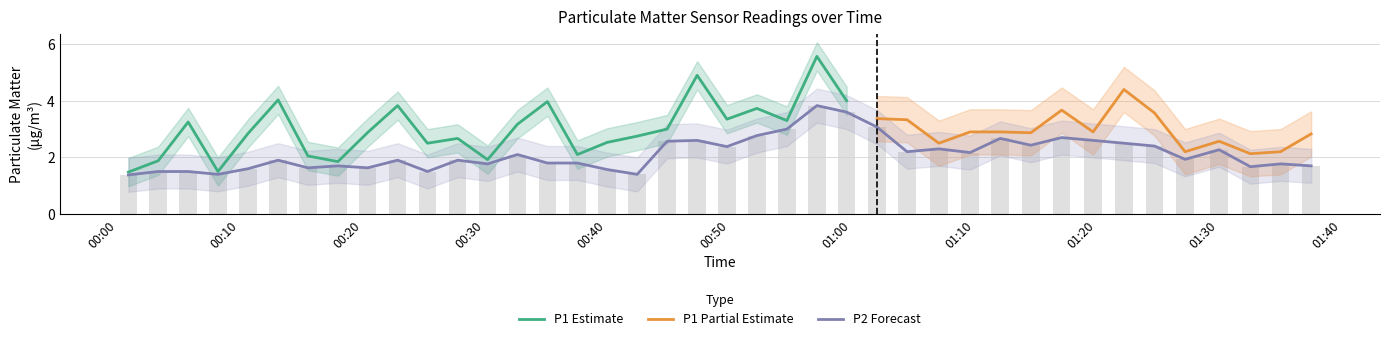

What is the value of the 21st bar from the left?

2.4